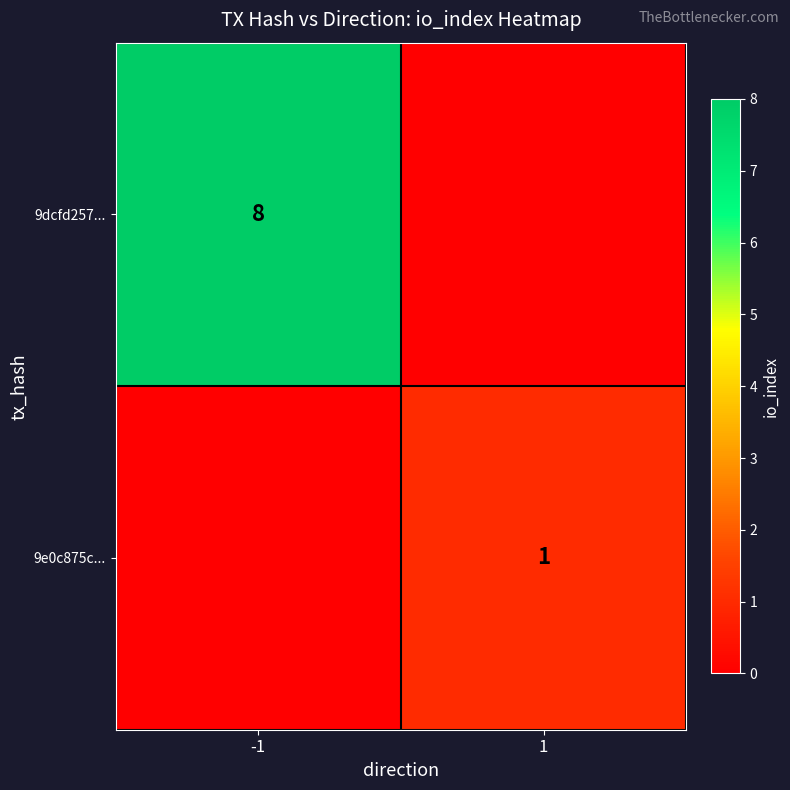

Is it true that 9dcfd257... equals 13 at -1?

False